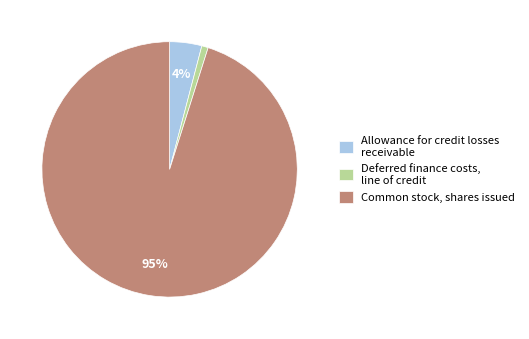

To the nearest percent, what is the average slice percentage?

33%